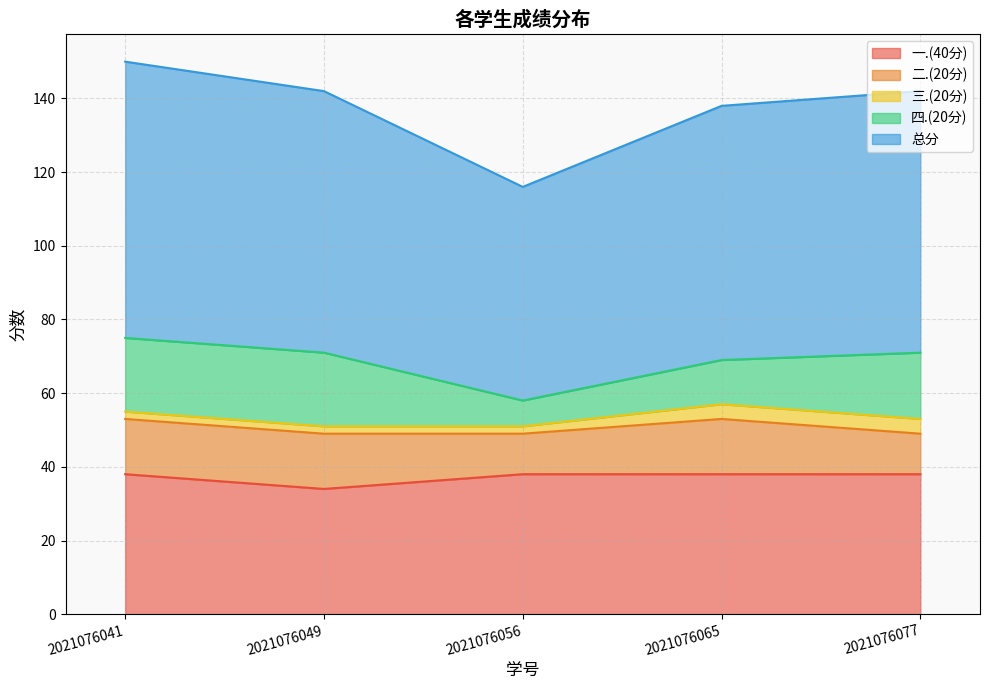

Reading right to left, transcribe all the data shown in this chart.

一.(40分): 38	38	38	34	38
二.(20分): 11	15	11	15	15
三.(20分): 4	4	2	2	2
四.(20分): 18	12	7	20	20
总分: 71	69	58	71	75